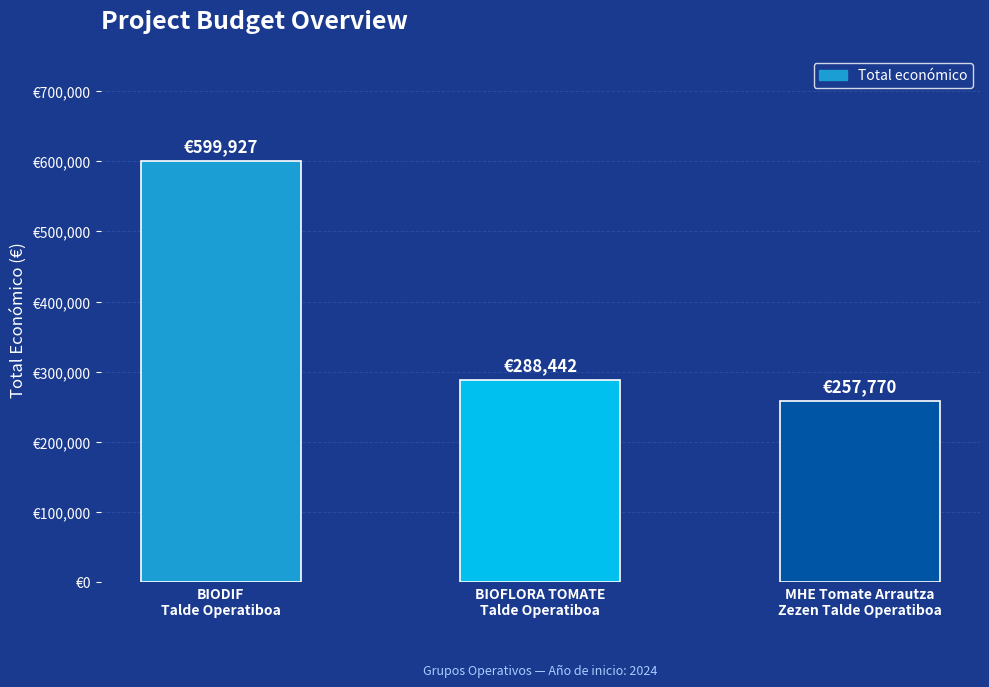

Approximately how many times larger is the value at BIOFLORA TOMATE
Talde Operatiboa compared to BIODIF
Talde Operatiboa?

0.5